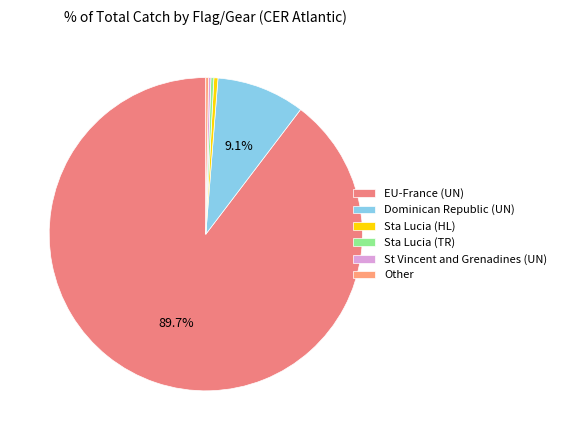

What percentage is the EU-France (UN) slice, to the nearest percent?

90%